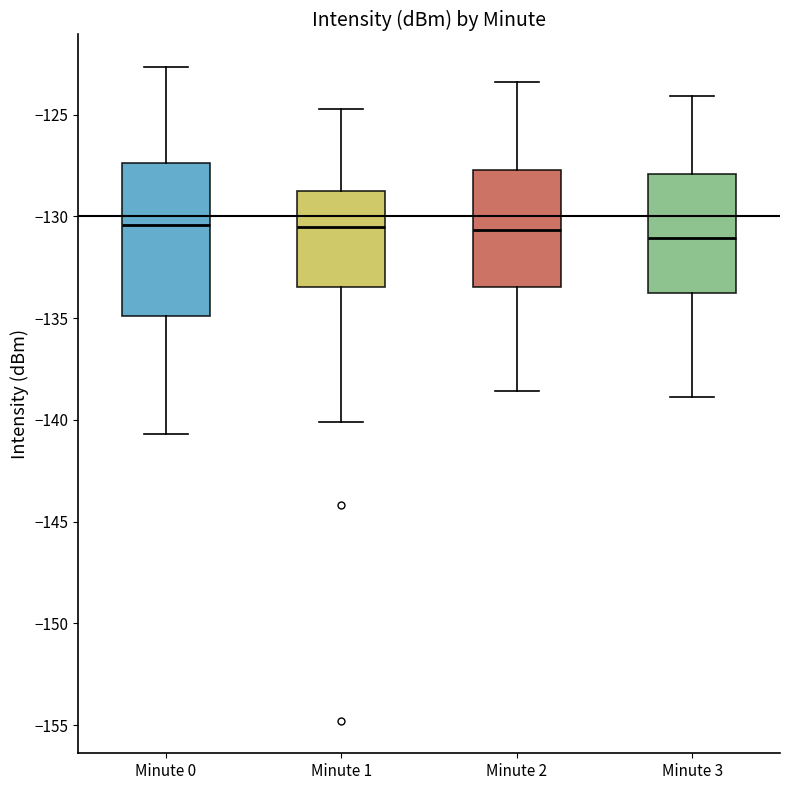

Which box is the tallest, from its lower edge to its upper edge?

Minute 0